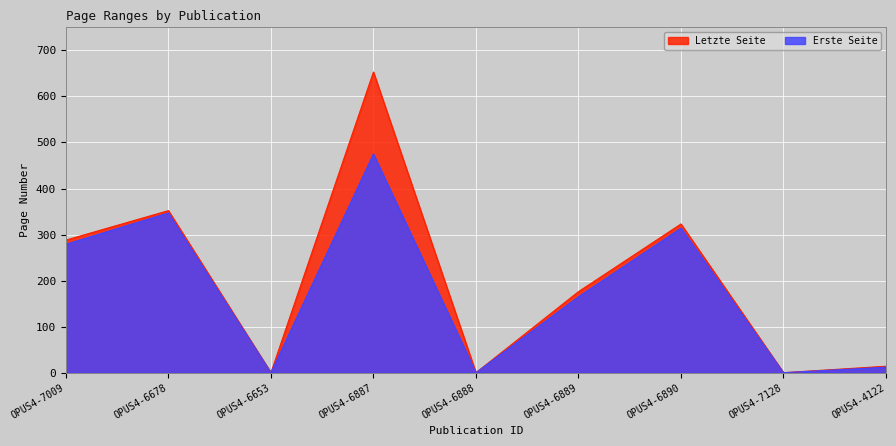

The value of Letzte Seite at OPUS4-6890 is 323. True or false?

True